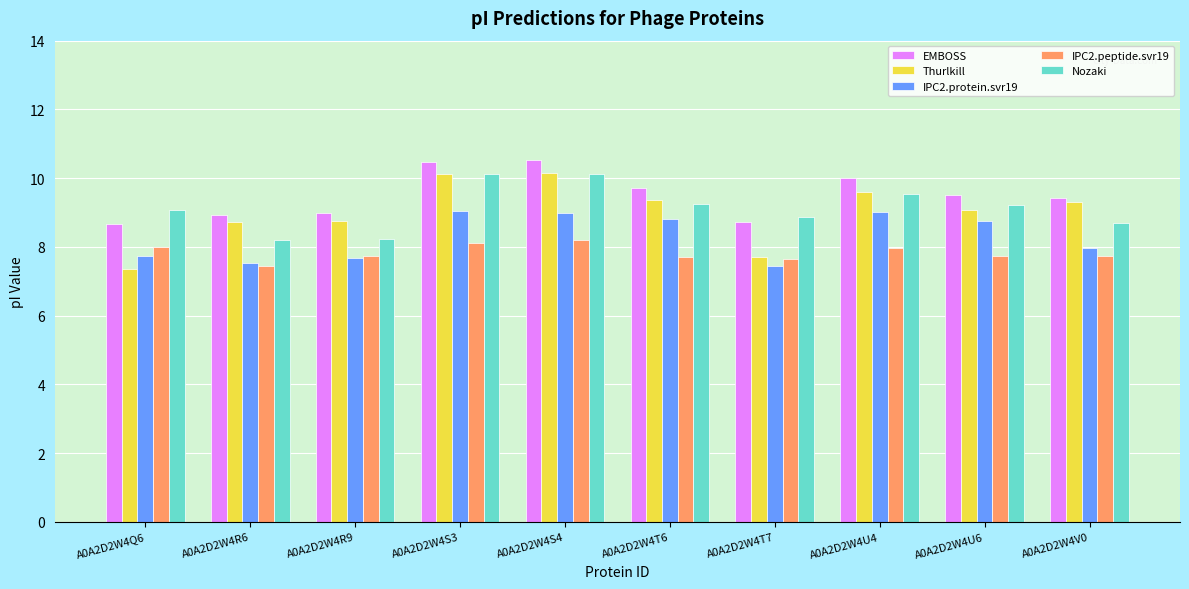

What is the maximum value shown in the chart?

10.5